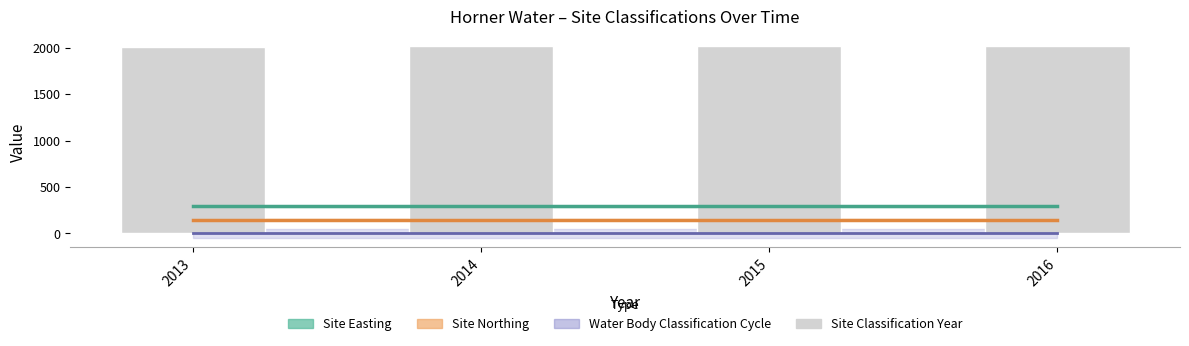

What is the difference between the maximum and minimum values?

3